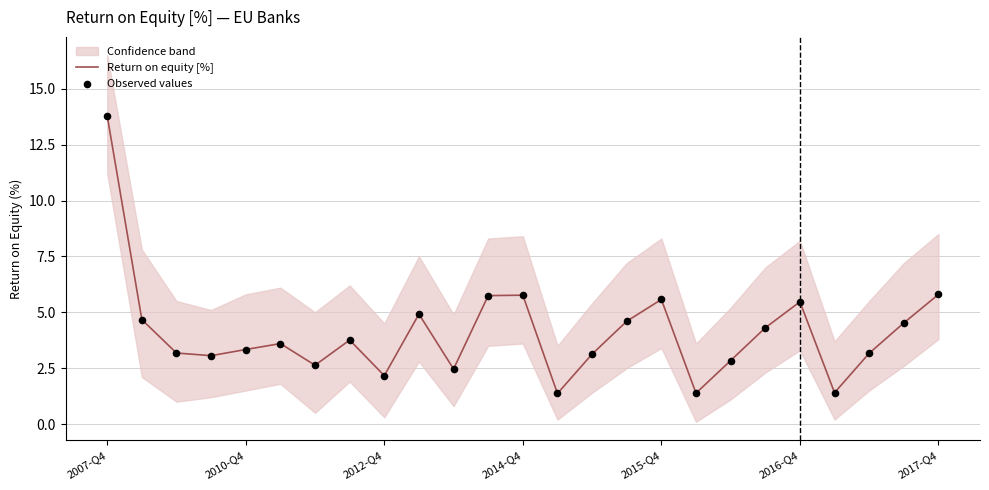

Which series has the largest total across all categories?

Return on equity [%]